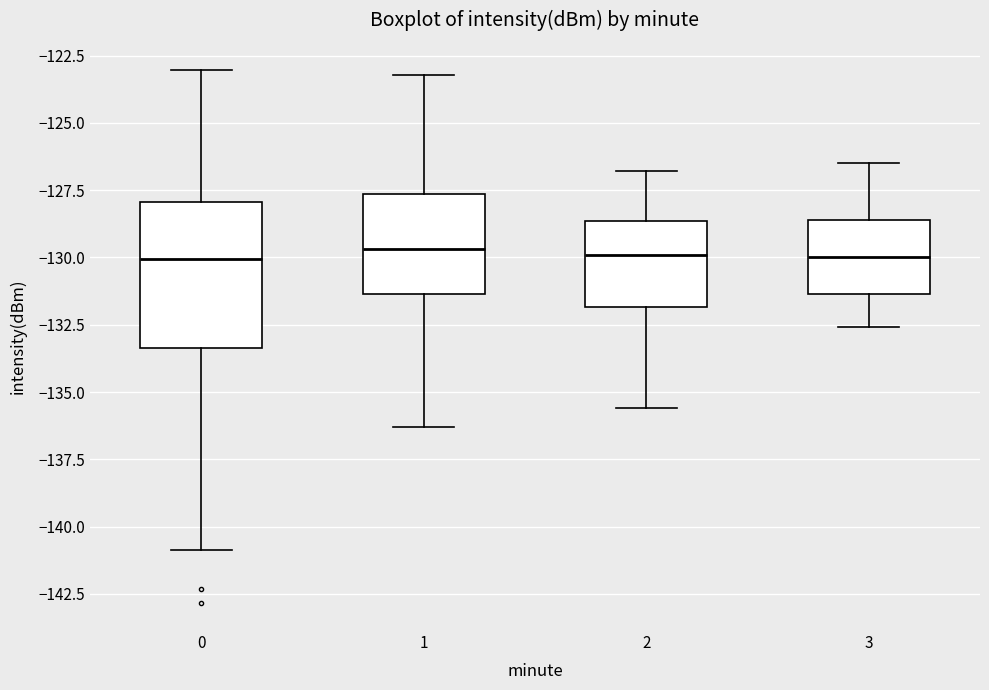

Reading left to right, read every box against the y-axis: the position of its median line, the range the box covers, and the ends of its whiskers. The values are not printed on the chart, so give them approximately, as read against the axis.

0: median -130.0, box -133.5 to -128.0, whiskers -141.0 to -123.0
1: median -129.5, box -131.5 to -127.5, whiskers -136.5 to -123.0
2: median -130.0, box -132.0 to -128.5, whiskers -135.5 to -127.0
3: median -130.0, box -131.5 to -128.5, whiskers -132.5 to -126.5